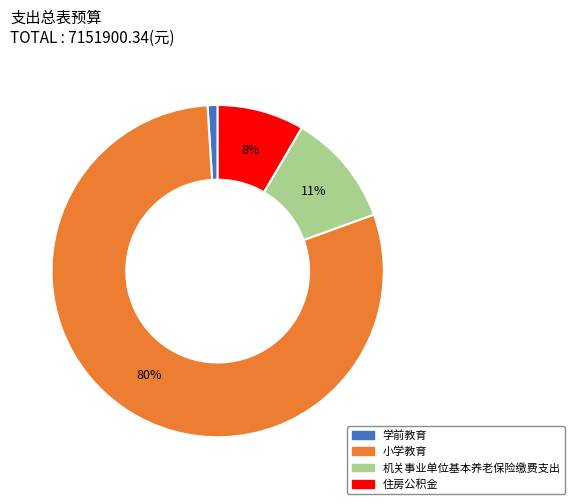

Does any single category account for the majority?

Yes